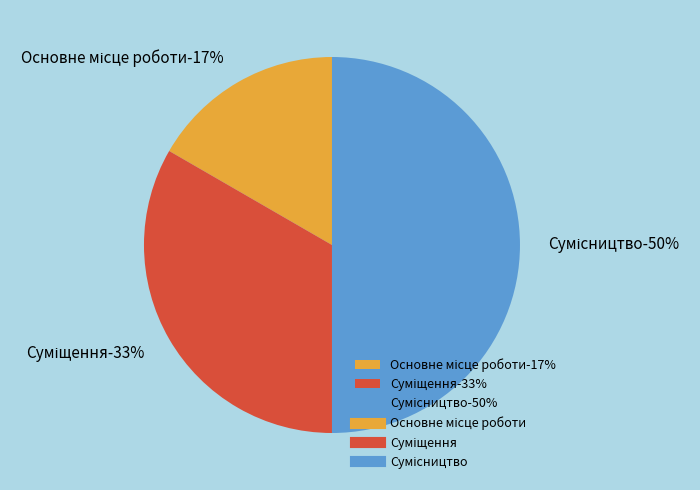

Is there any slice that represents more than half of the pie?

No